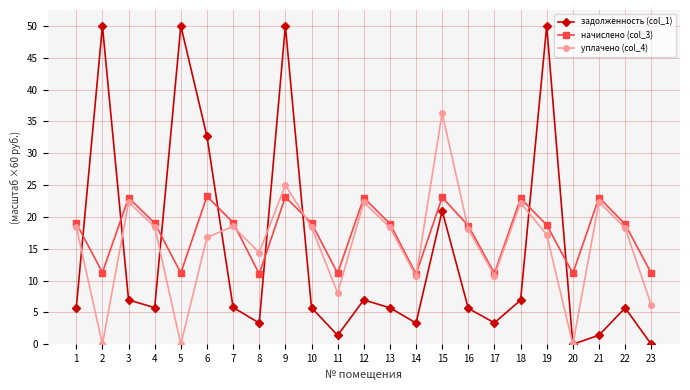

How many distinct data groups are displayed?

3